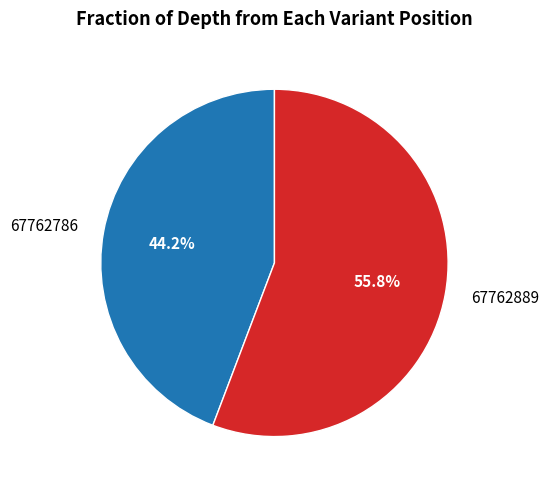

Which slice is the largest?

67762889